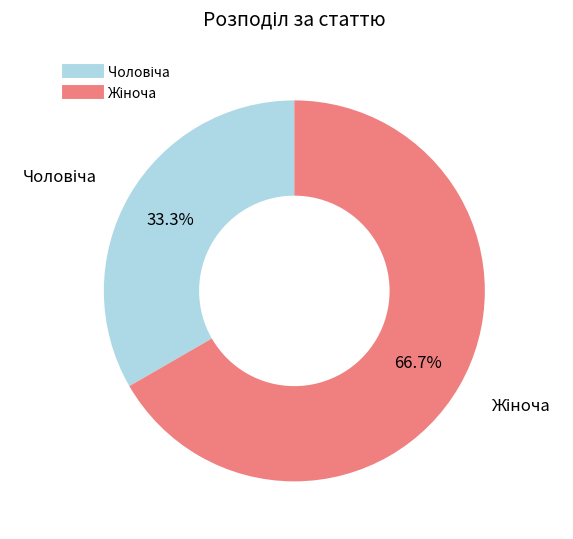

Count the number of slices in the pie.

2